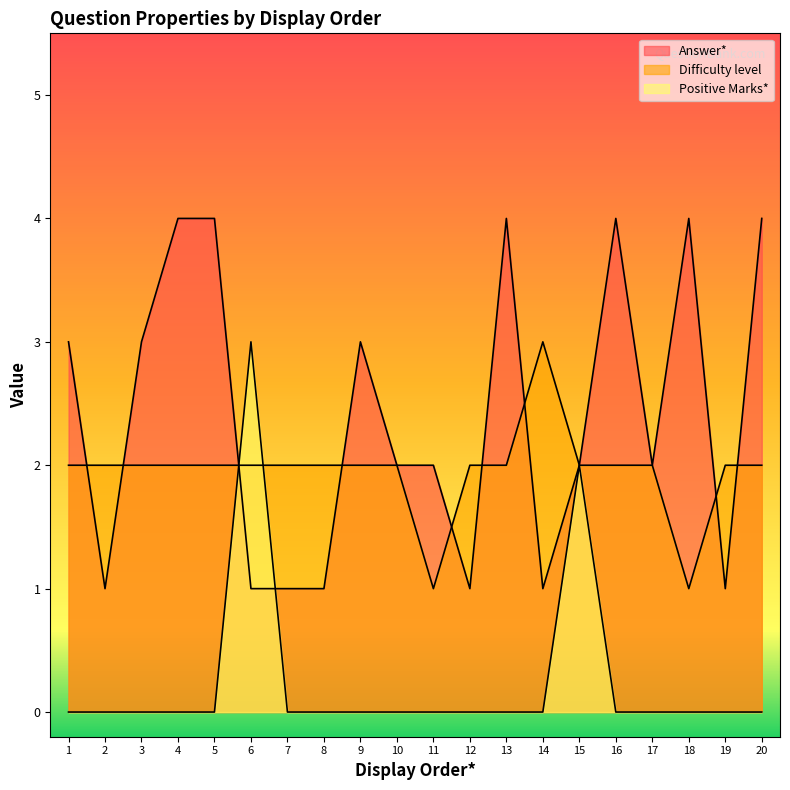

What is the sum of the Positive Marks* values at 19 and 6?

3